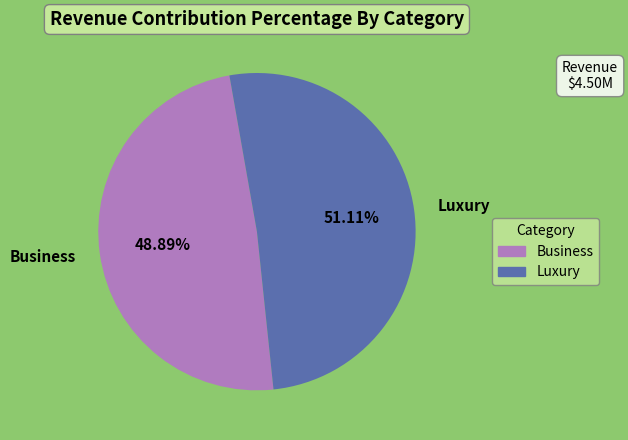

Does any single category account for the majority?

Yes